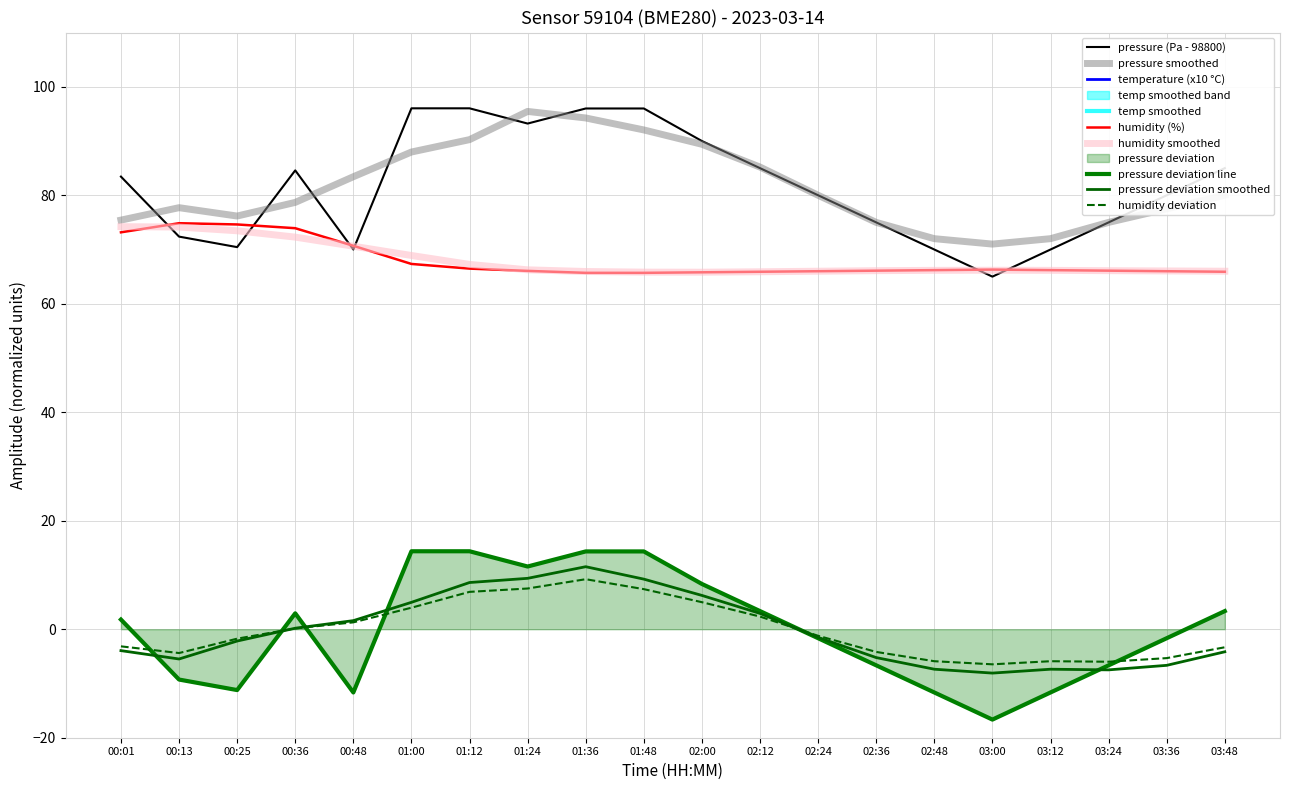

Which series has the largest range (max minus min)?

pressure